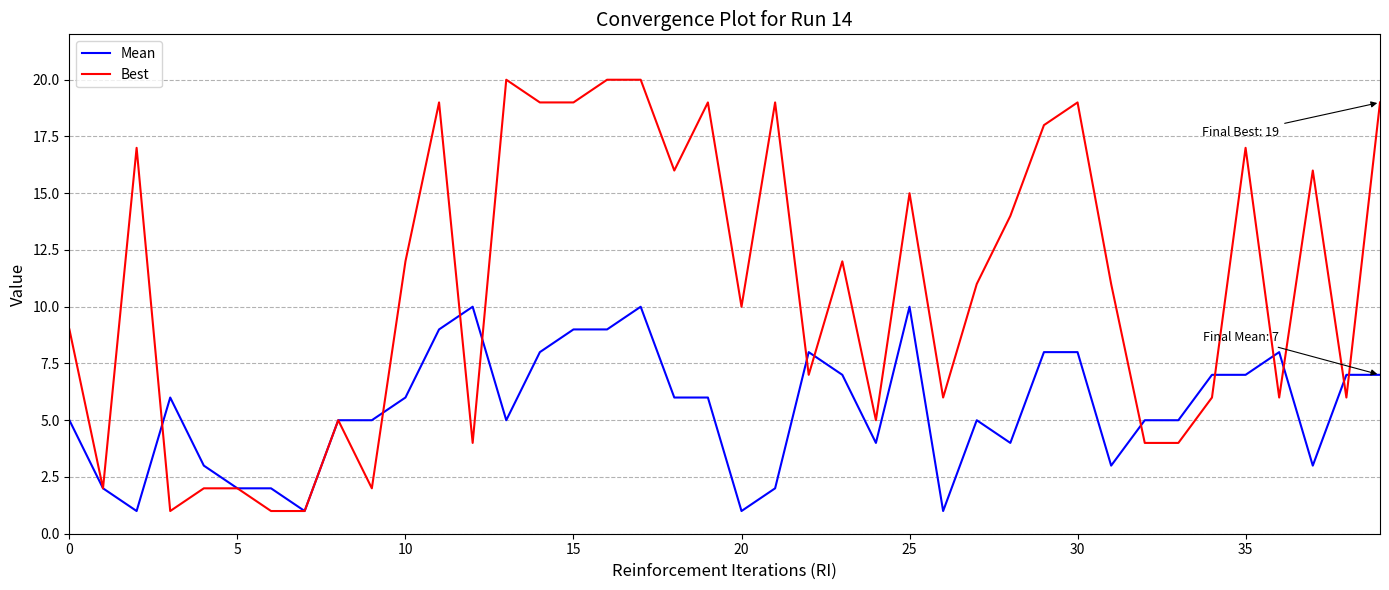

List the series in order of their peak value, lowest first.

Mean, Best